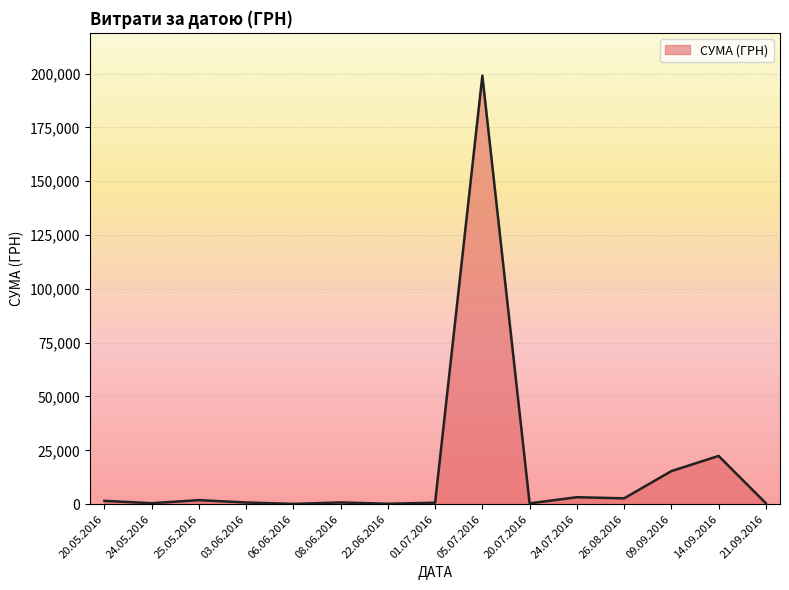

What is the difference between the maximum and minimum values?

198880.0